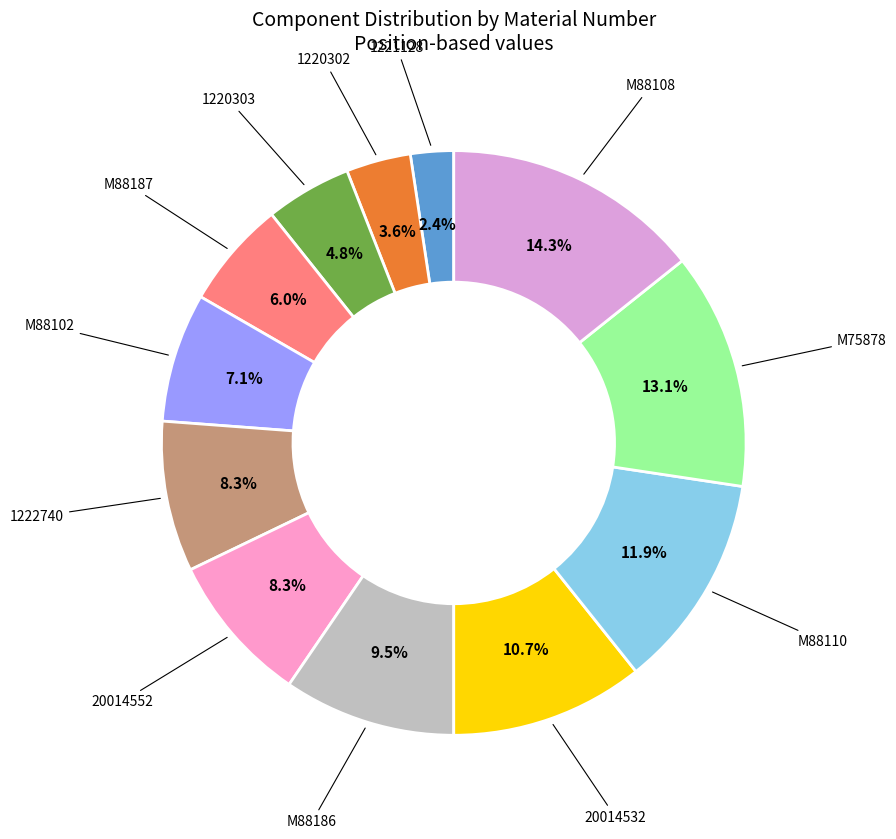

What portion of the pie excludes 20014552?

91.7%